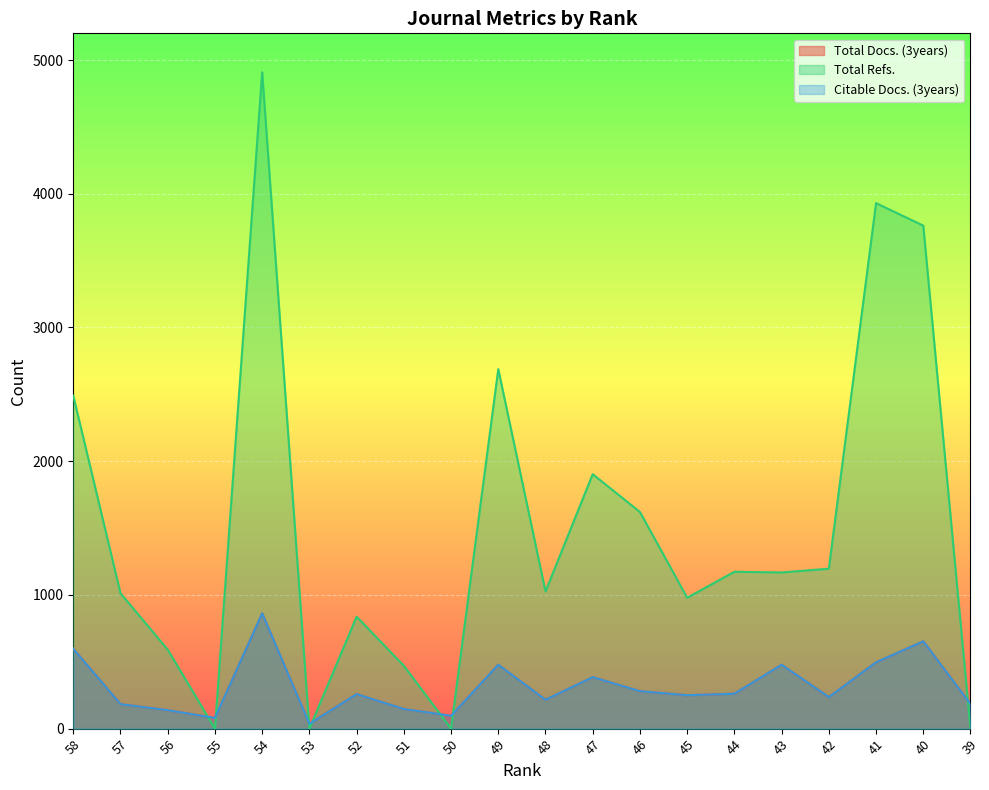

Reading right to left, list all the values displayed in this chart.

Total Docs. (3years): 39=184	40=653	41=496	42=236	43=478	44=261	45=250	46=280	47=385	48=216	49=478	50=96	51=147	52=258	53=36	54=862	55=80	56=138	57=183	58=597
Total Refs.: 39=0	40=3762	41=3930	42=1196	43=1168	44=1173	45=979	46=1620	47=1903	48=1026	49=2689	50=0	51=470	52=837	53=0	54=4909	55=0	56=591	57=1012	58=2490
Citable Docs. (3years): 39=184	40=653	41=496	42=236	43=478	44=261	45=250	46=280	47=385	48=216	49=478	50=96	51=147	52=258	53=36	54=862	55=80	56=138	57=183	58=597